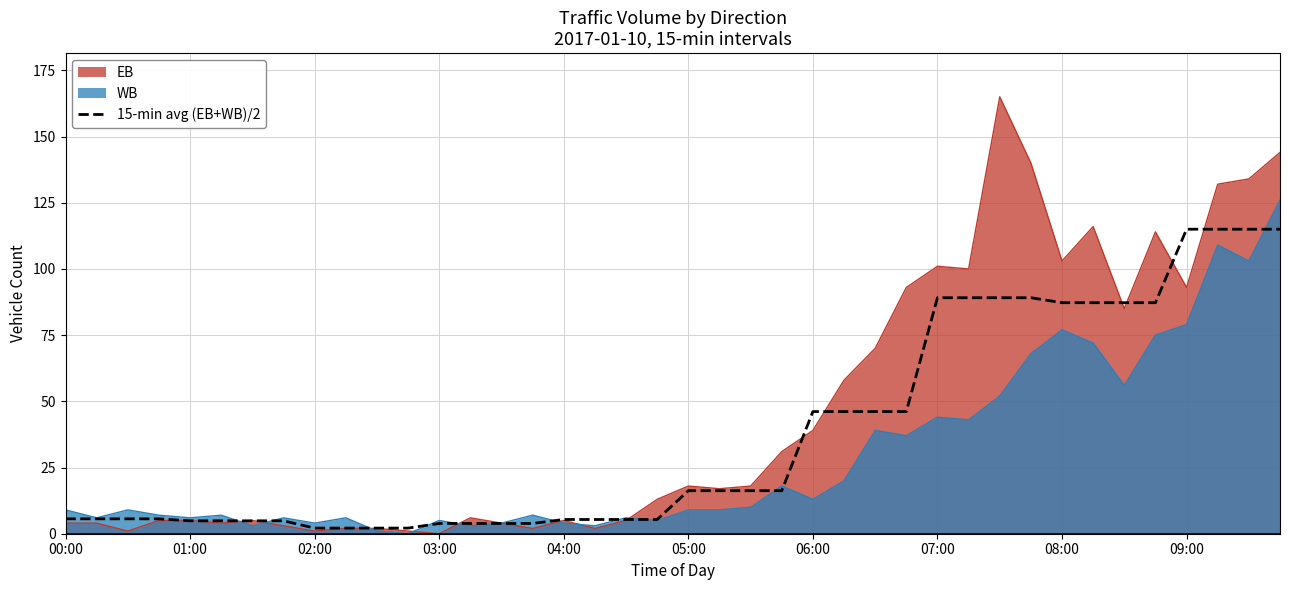

What is the smallest value displayed?

0.0